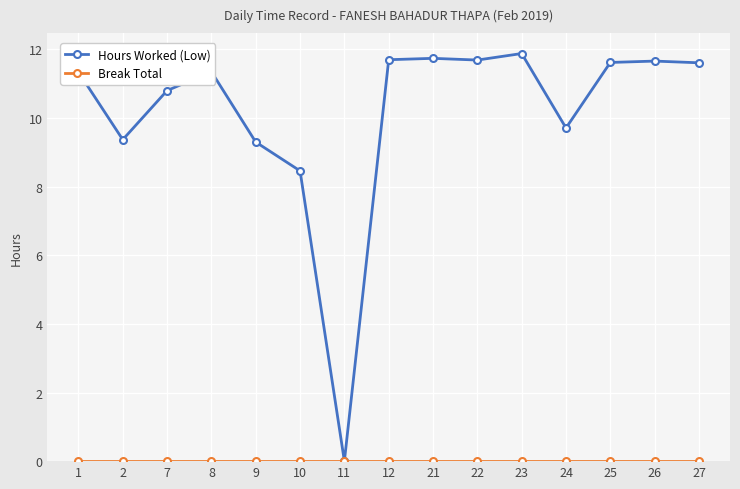

At which category does Hours Worked (Low) reach its first local valley?

2